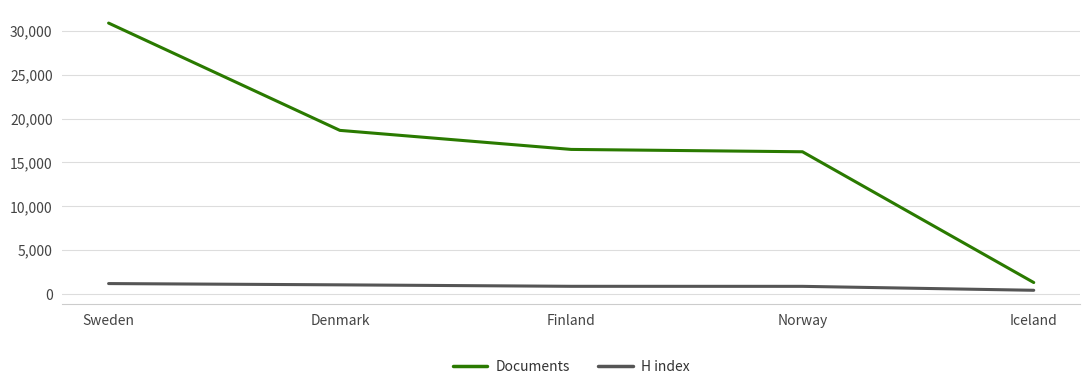

List the series in order of their peak value, lowest first.

H index, Documents